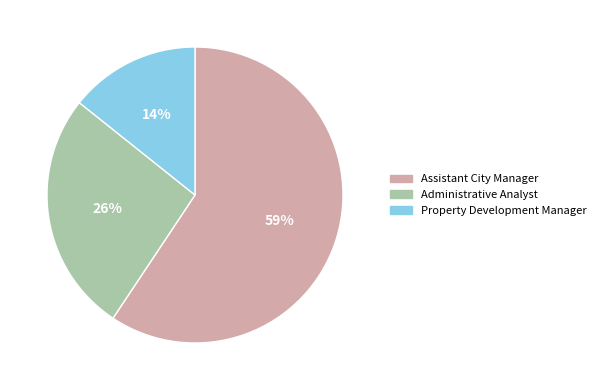

Is there a majority slice in this chart?

Yes